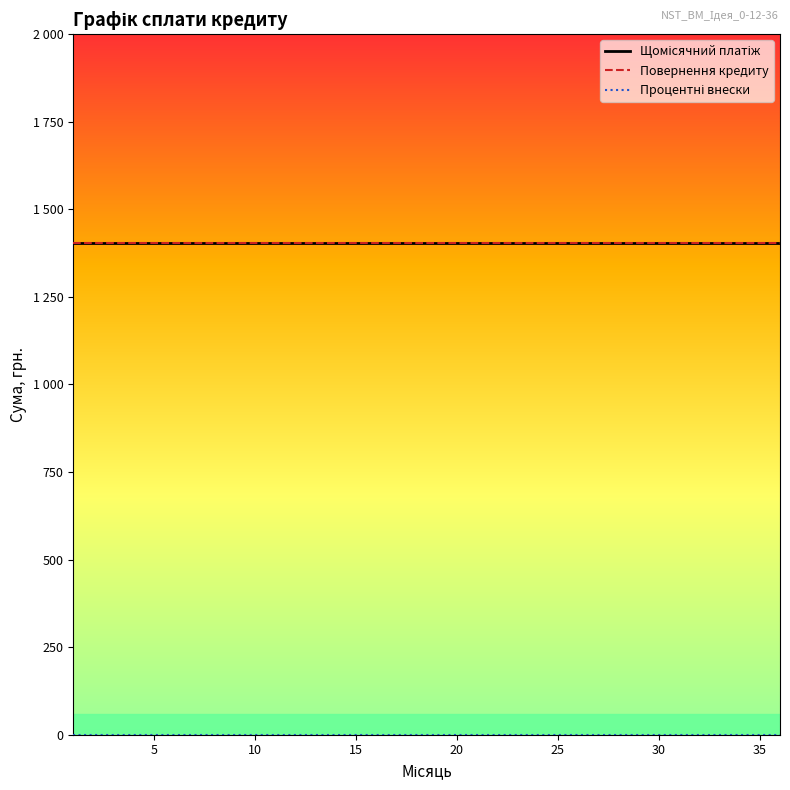

What is the value of the Повернення кредиту point at the 3rd from the left?

1402.8